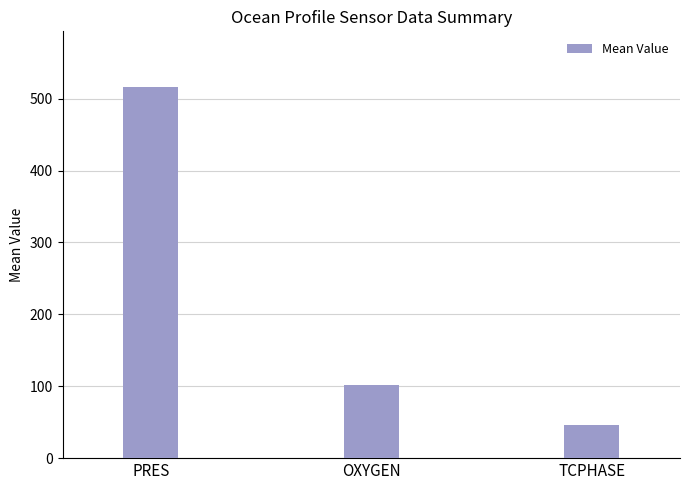

What position from the left is TCPHASE?

3